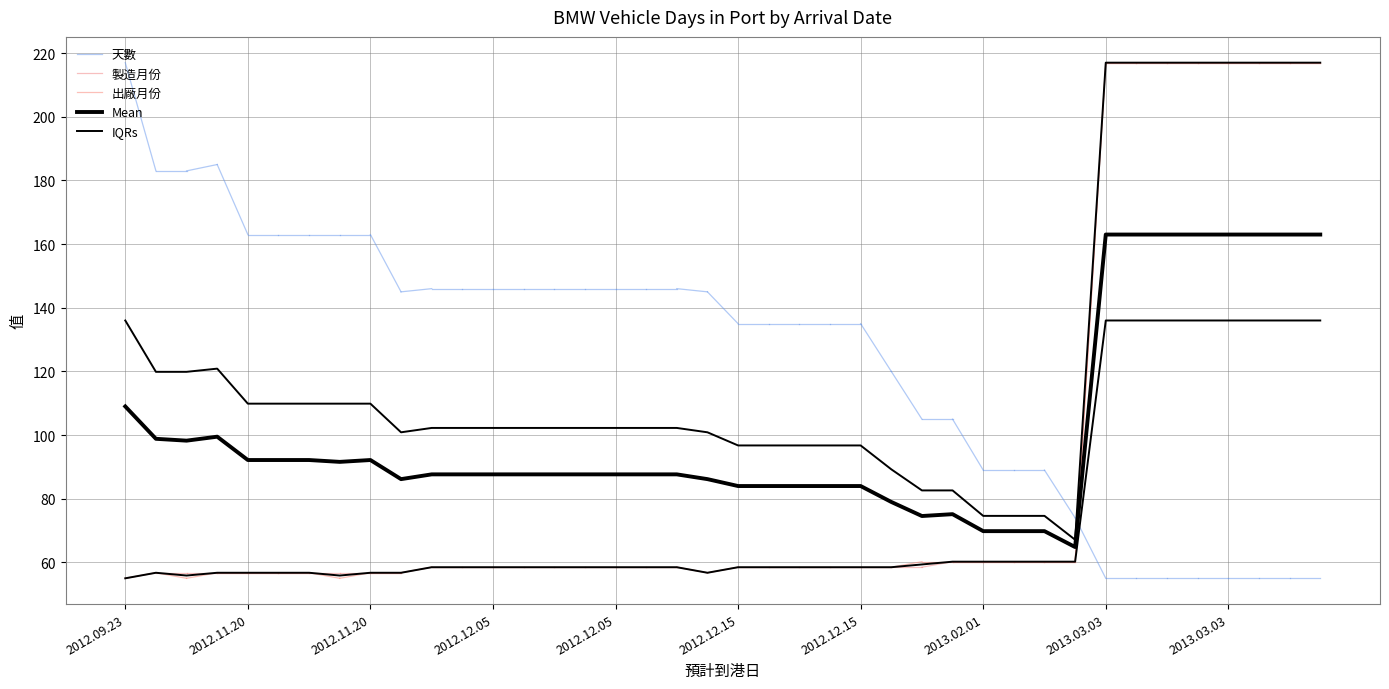

True or false: Mean has a value of 141.3 at 2012.12.05.

False